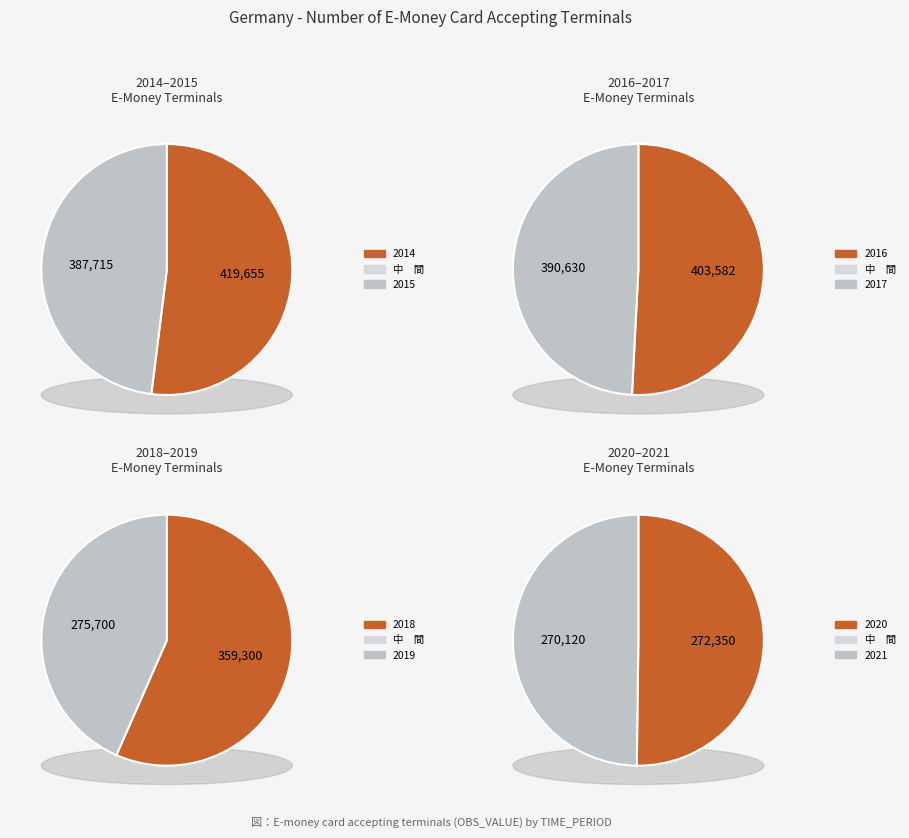

Rank the categories by value from lowest to highest.

2021, 2020, 2019, 2018, 2015, 2017, 2016, 2014